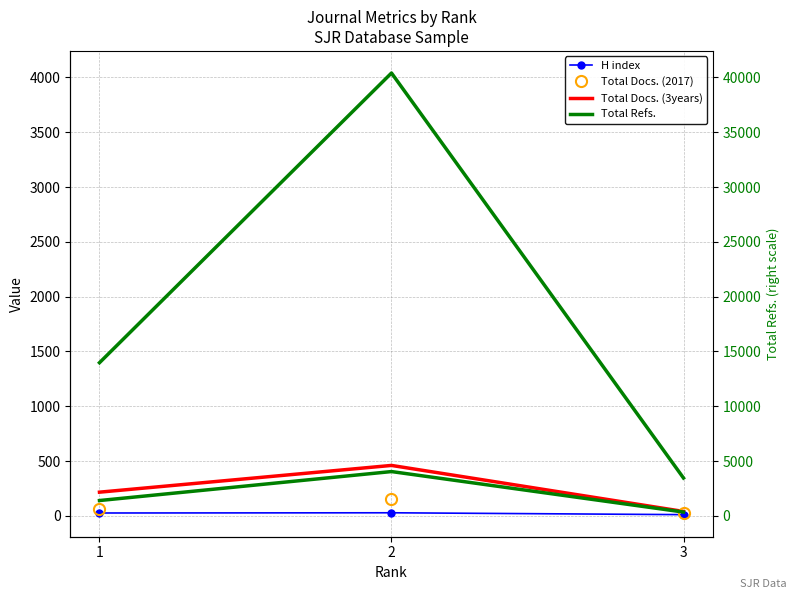

At how many categories does at least one series exceed 2641?

1